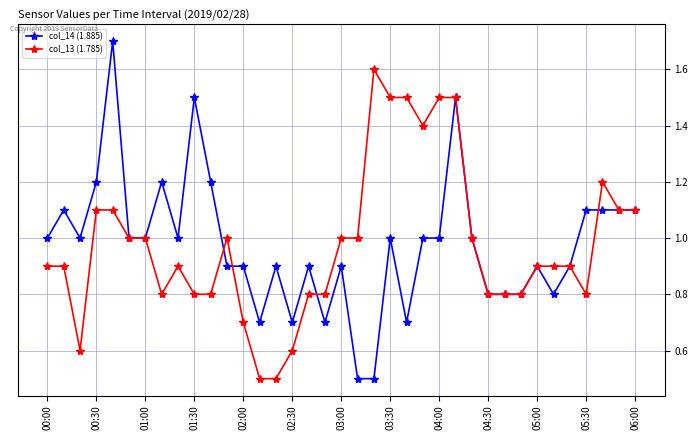

What is the value of the col_13 (1.785) point at the 19th from the left?

1.0